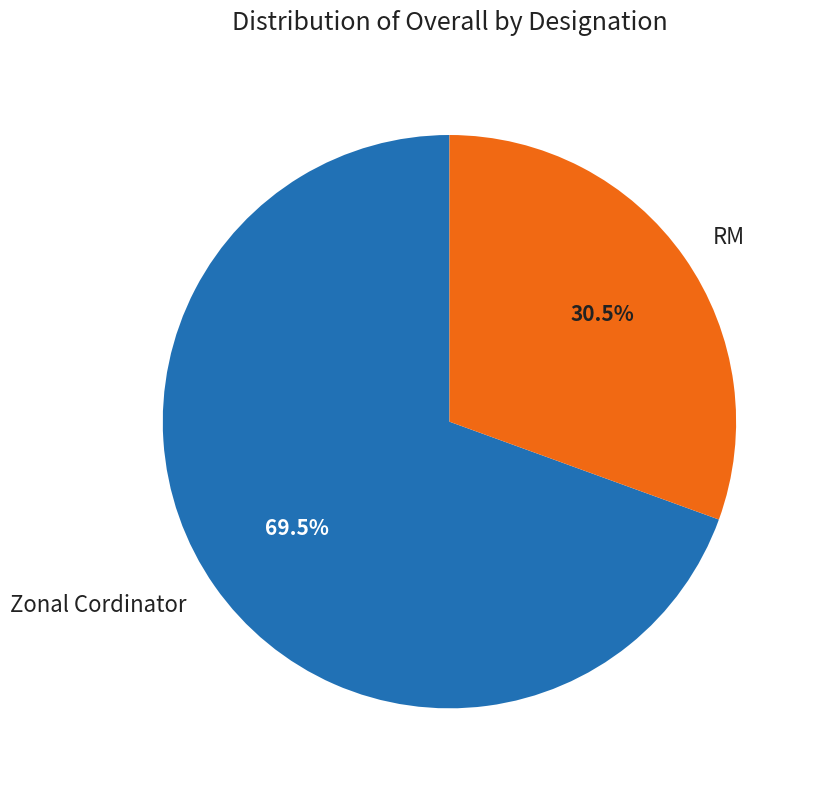

Which has a higher value, Zonal Cordinator or RM?

Zonal Cordinator